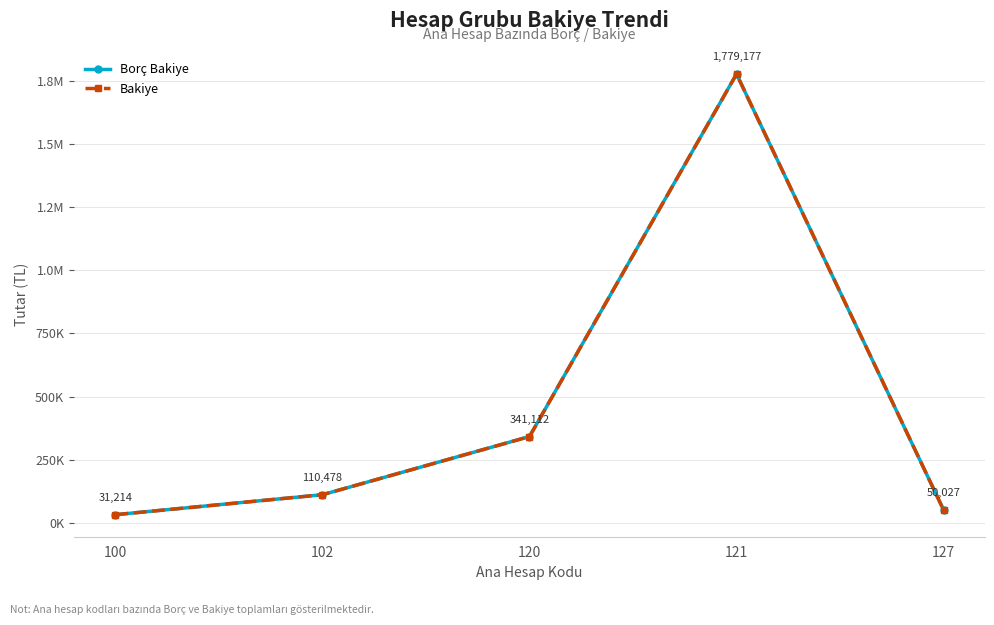

Is this an area chart (filled region under the line)?

No